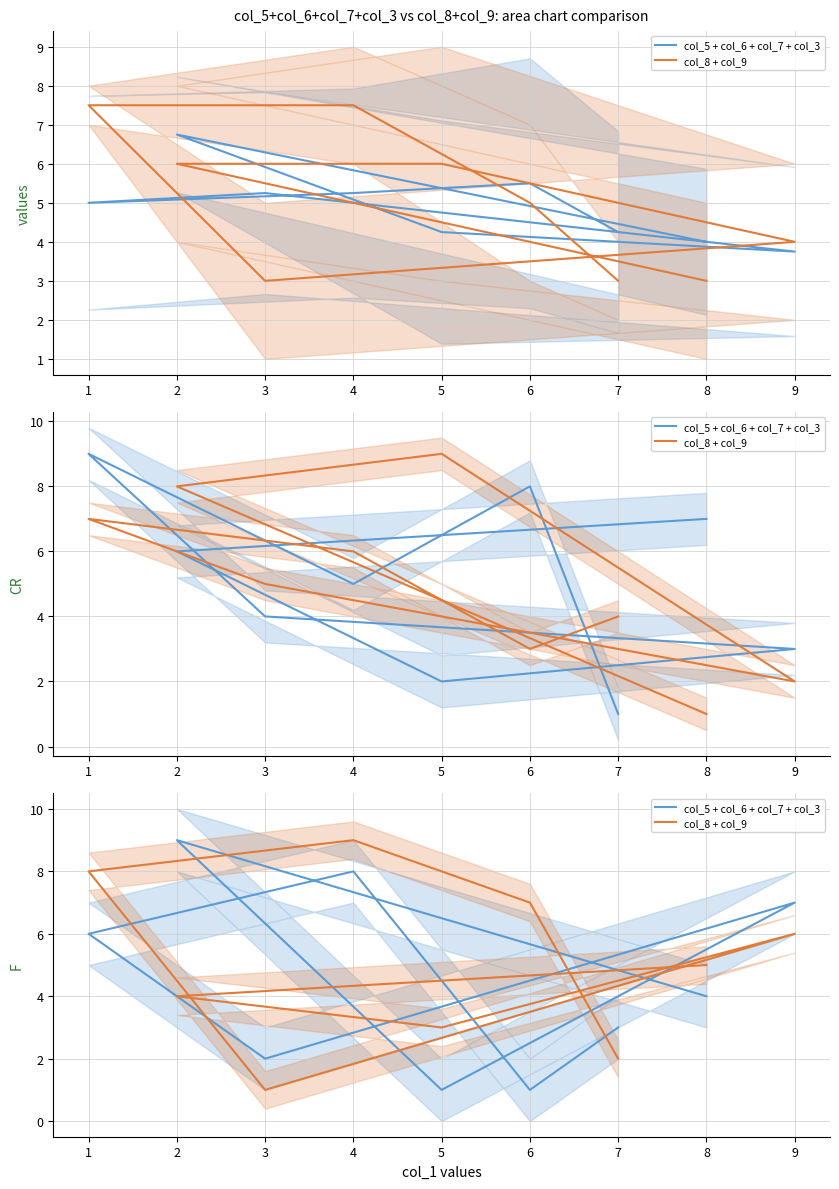

Where is the first local minimum for col_8 + col_9?

3